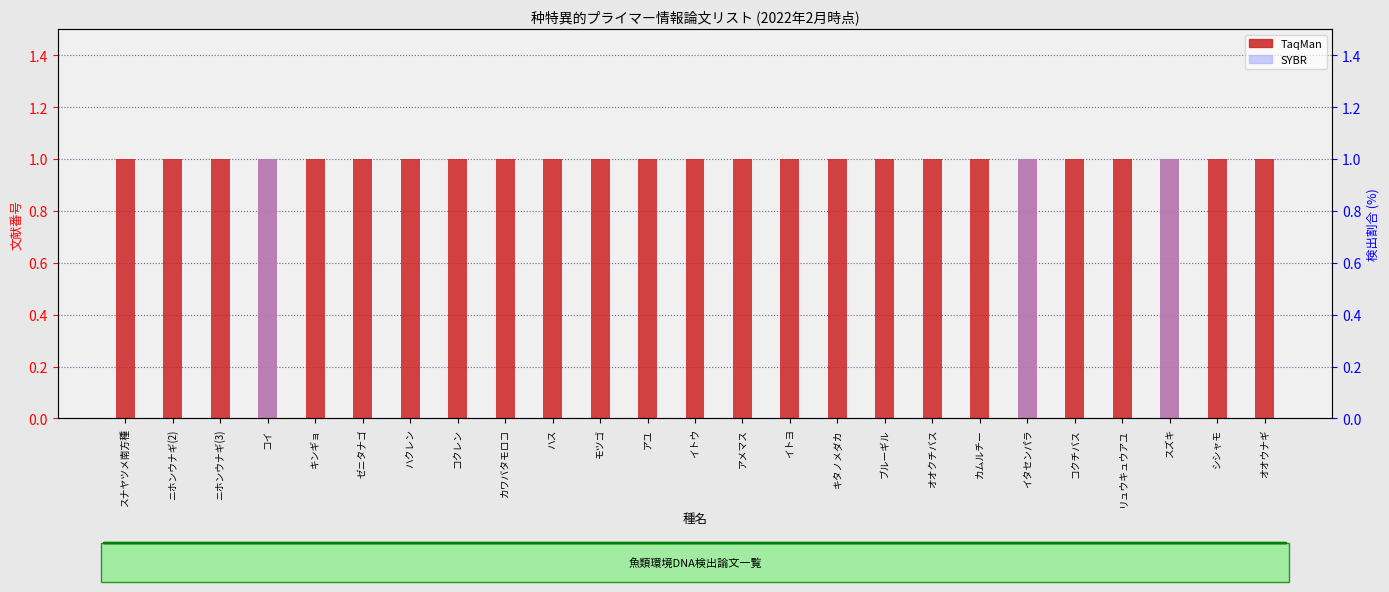

At which category is the sum across all series the highest?

コイ